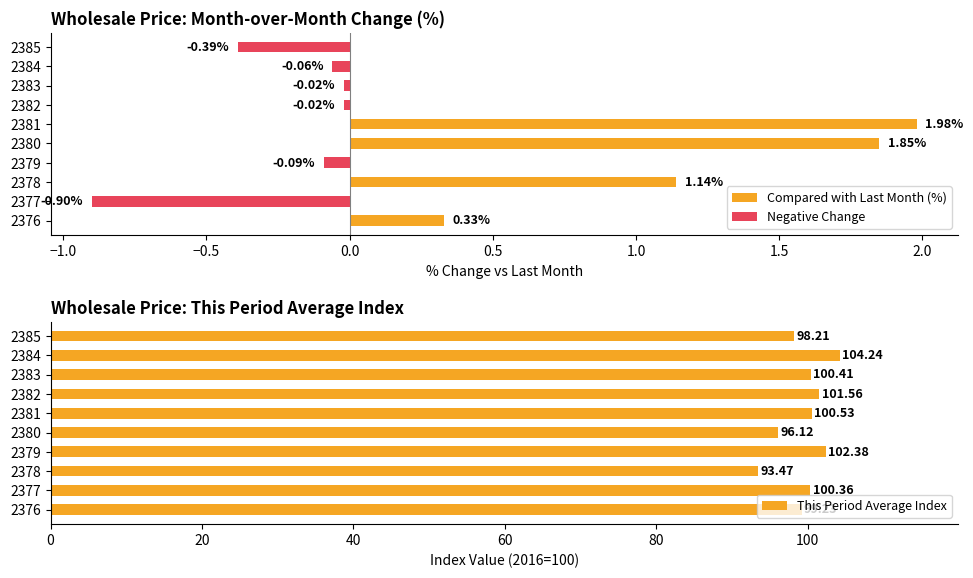

How many data points does each series have?

10